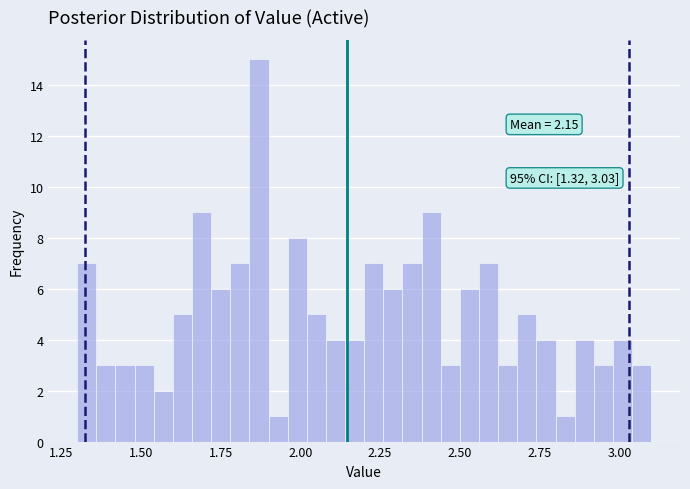

Read against the x-axis, roughly where is the centre of the tallest bar?

1.85